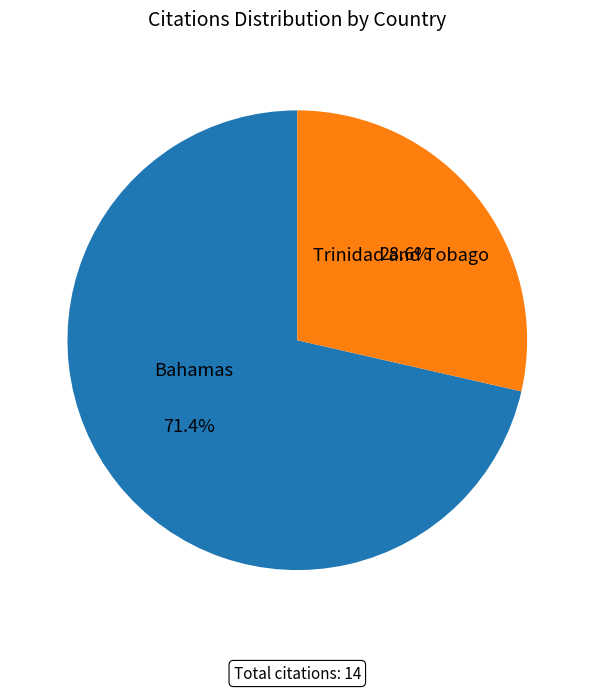

Which category has the biggest portion of the pie?

Bahamas